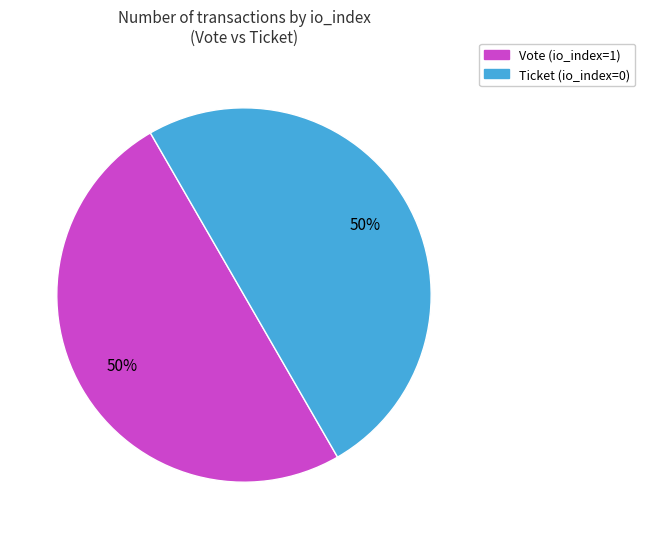

To the nearest percent, what percentage of the pie is Vote (io_index=1)?

50%